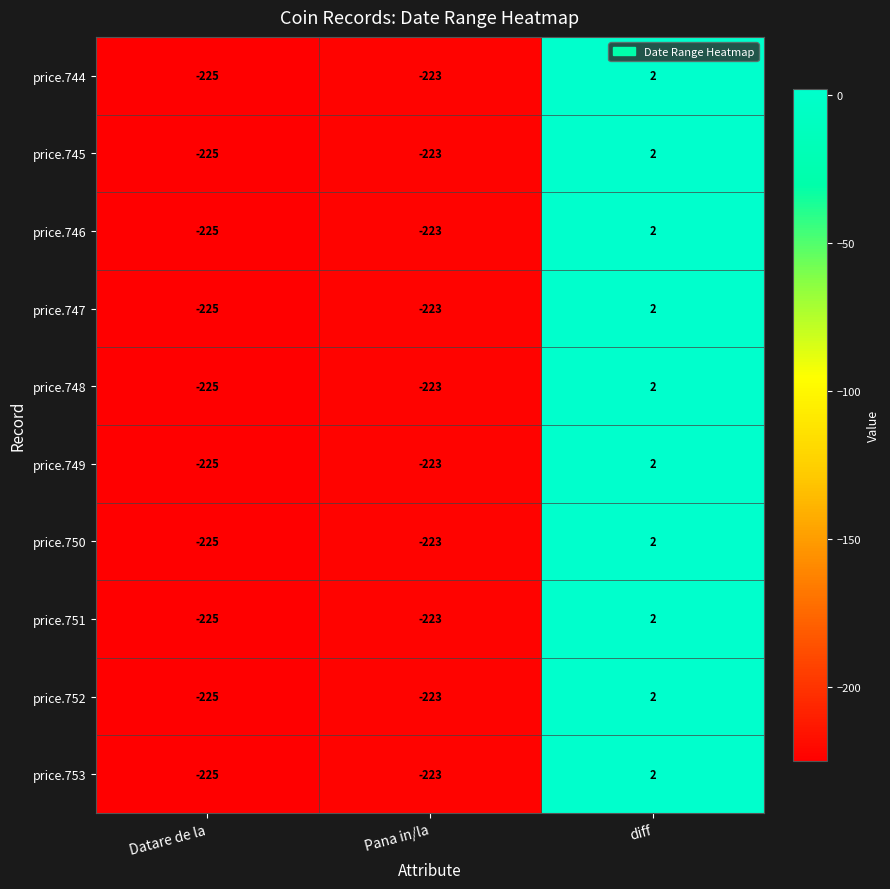

Which label corresponds to the largest value in the chart?

diff